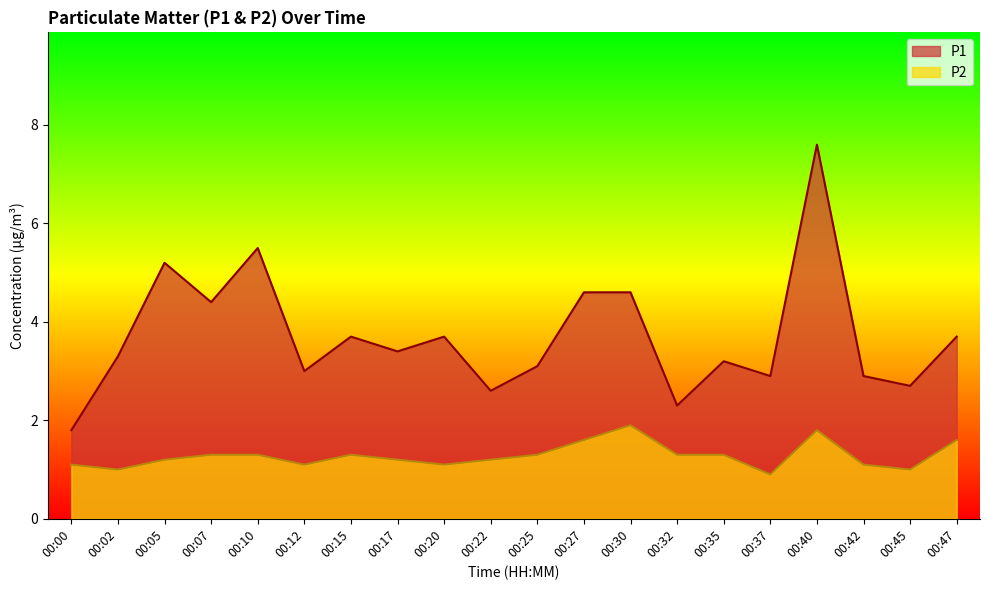

How many distinct data groups are displayed?

2